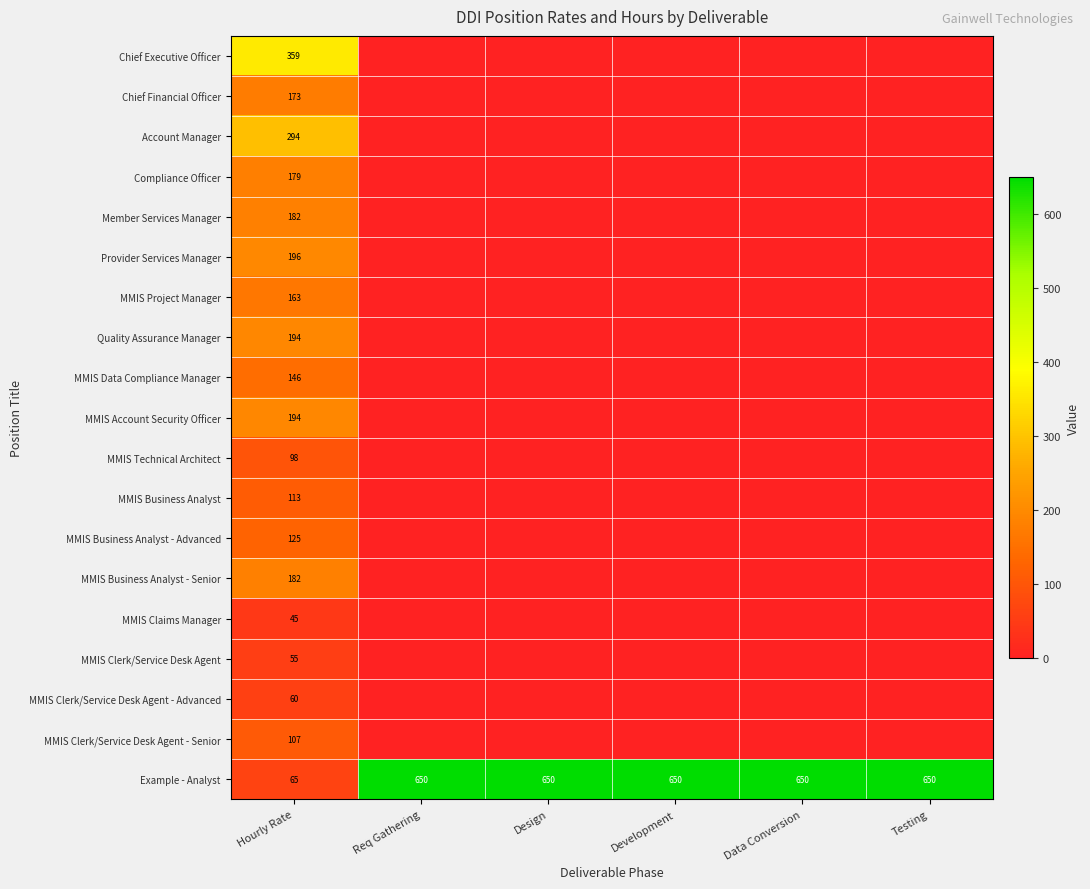

The value of Compliance Officer at Hourly Rate is 179. True or false?

True